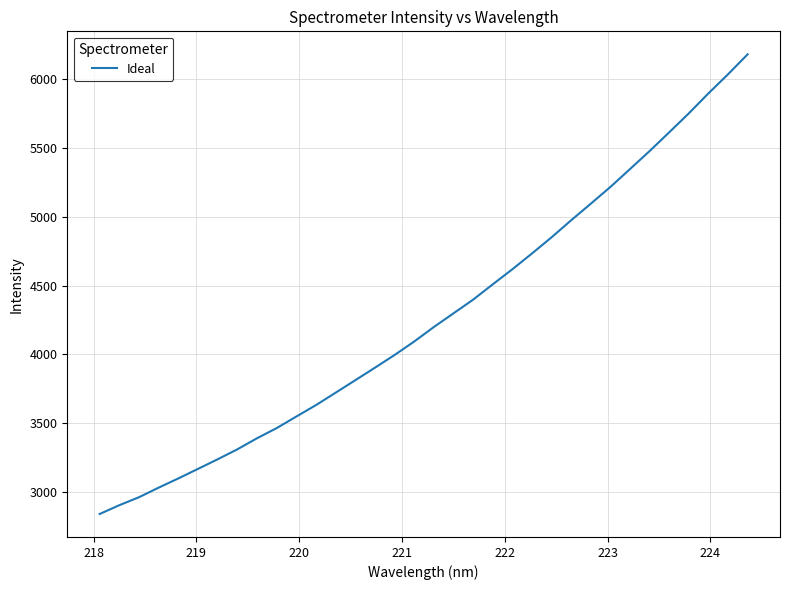

What is the difference between the maximum and minimum values?

3334.2